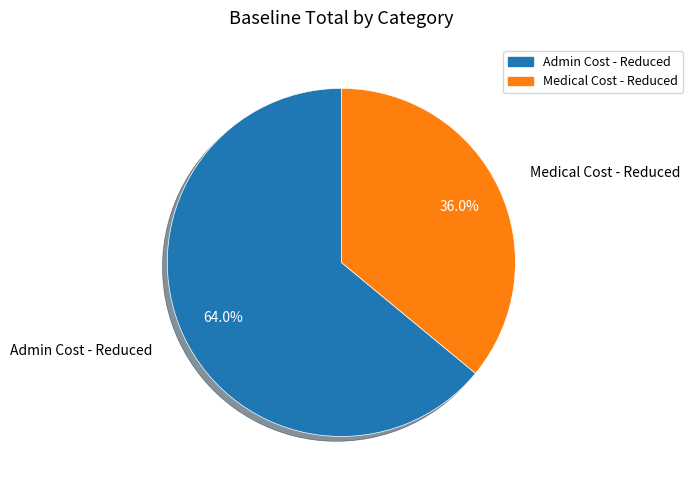

True or false: Medical Cost - Reduced accounts for 25% of the total.

False